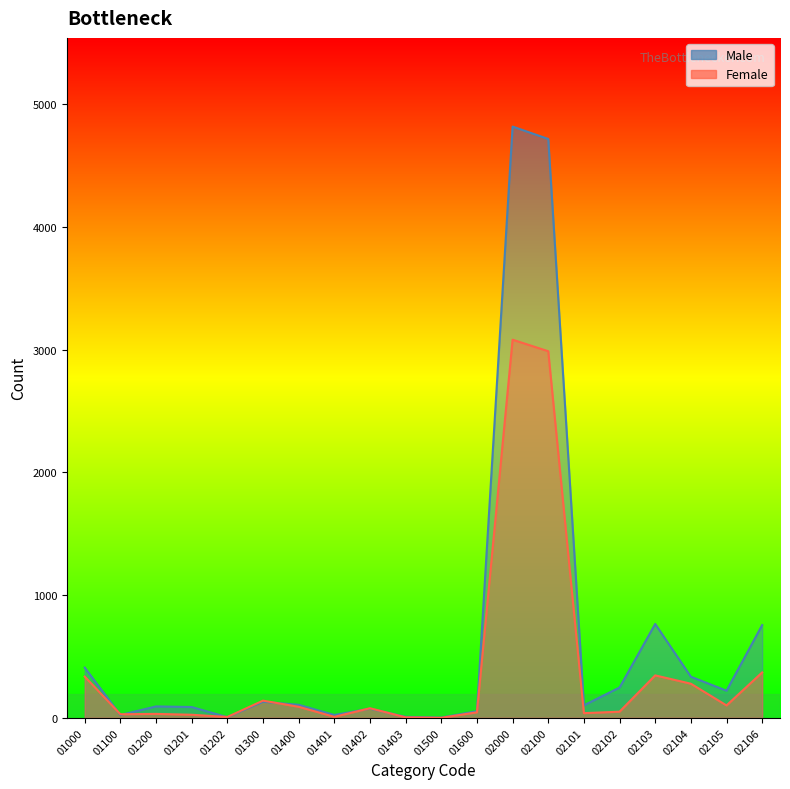

The Male series shows 756 at 02106. True or false?

True